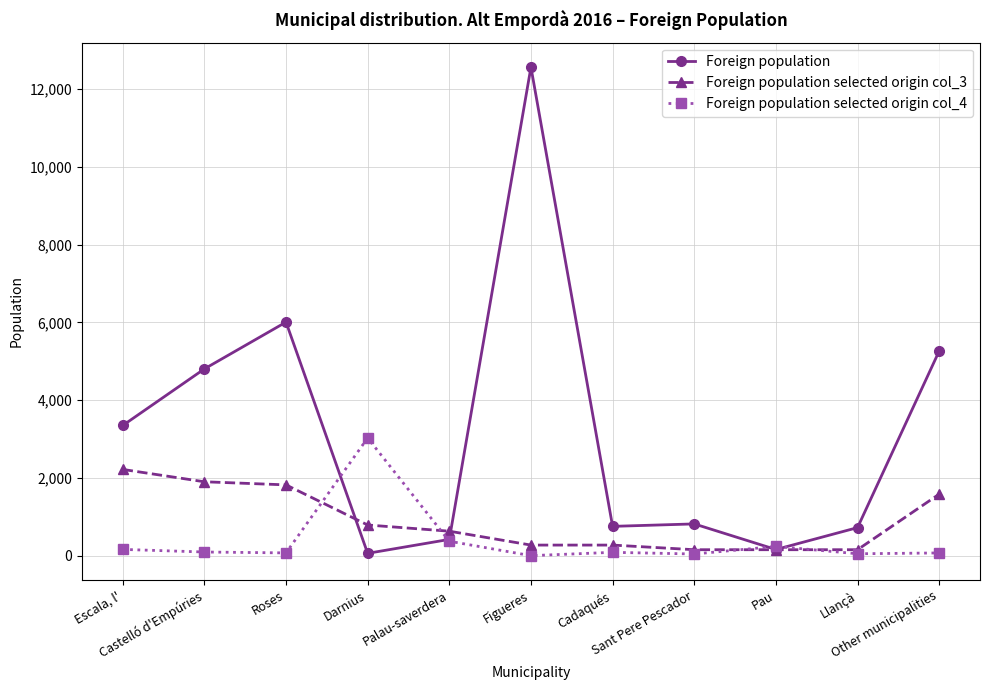

True or false: Foreign population has more than 0 interior local peaks.

True